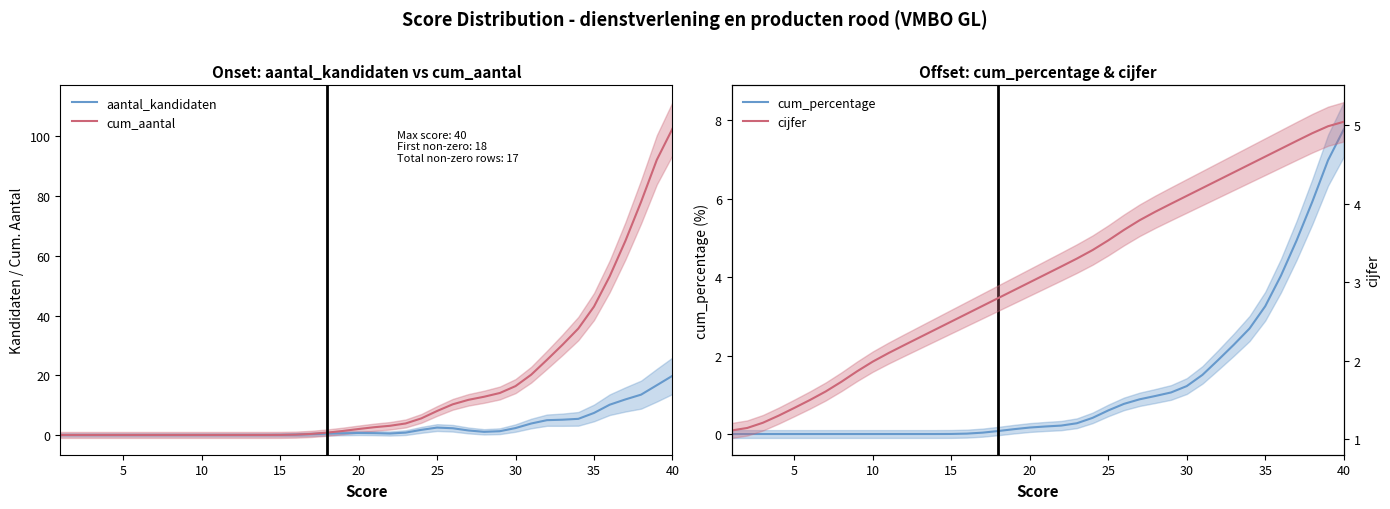

Reading left to right, extract all data points from this chart.

aantal_kandidaten: 0.0	0.0	0.0	0.0	0.0	0.0	0.0	0.0	0.0	0.0	0.0	0.0	0.0	0.0	0.0	0.1	0.3	0.4	0.6	0.7	0.6	0.5	0.8	1.7	2.5	2.2	1.5	1.0	1.3	2.3	3.8	4.9	5.1	5.4	7.4	10.1	11.9	13.5	16.7	19.8
cum_aantal: 0.0	0.0	0.0	0.0	0.0	0.0	0.0	0.0	0.0	0.0	0.0	0.0	0.0	0.0	0.0	0.1	0.4	0.8	1.3	2.0	2.6	3.1	3.8	5.5	8.0	10.3	11.8	12.8	14.1	16.4	20.2	25.1	30.2	35.6	43.0	53.1	65.0	78.1	92.1	102.6
cum_percentage: 0.0	0.0	0.0	0.0	0.0	0.0	0.0	0.0	0.0	0.0	0.0	0.0	0.0	0.0	0.0	0.0	0.0	0.1	0.1	0.2	0.2	0.2	0.3	0.4	0.6	0.8	0.9	1.0	1.1	1.2	1.5	1.9	2.3	2.7	3.3	4.0	4.9	5.9	7.0	7.8
cijfer: 1.1	1.1	1.2	1.3	1.4	1.5	1.6	1.7	1.9	2.0	2.1	2.2	2.3	2.4	2.5	2.6	2.7	2.8	2.9	3.0	3.1	3.2	3.3	3.4	3.5	3.7	3.8	3.9	4.0	4.1	4.2	4.3	4.4	4.5	4.6	4.7	4.8	4.9	5.0	5.0